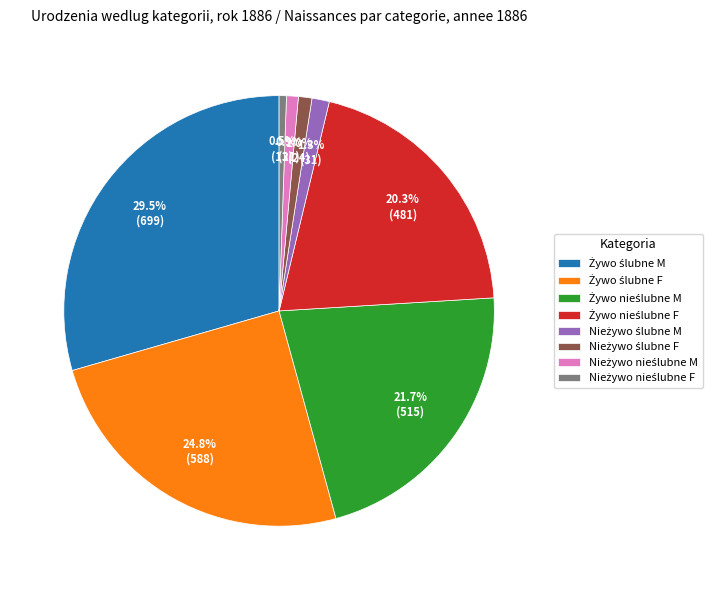

Is there any slice that represents more than half of the pie?

No